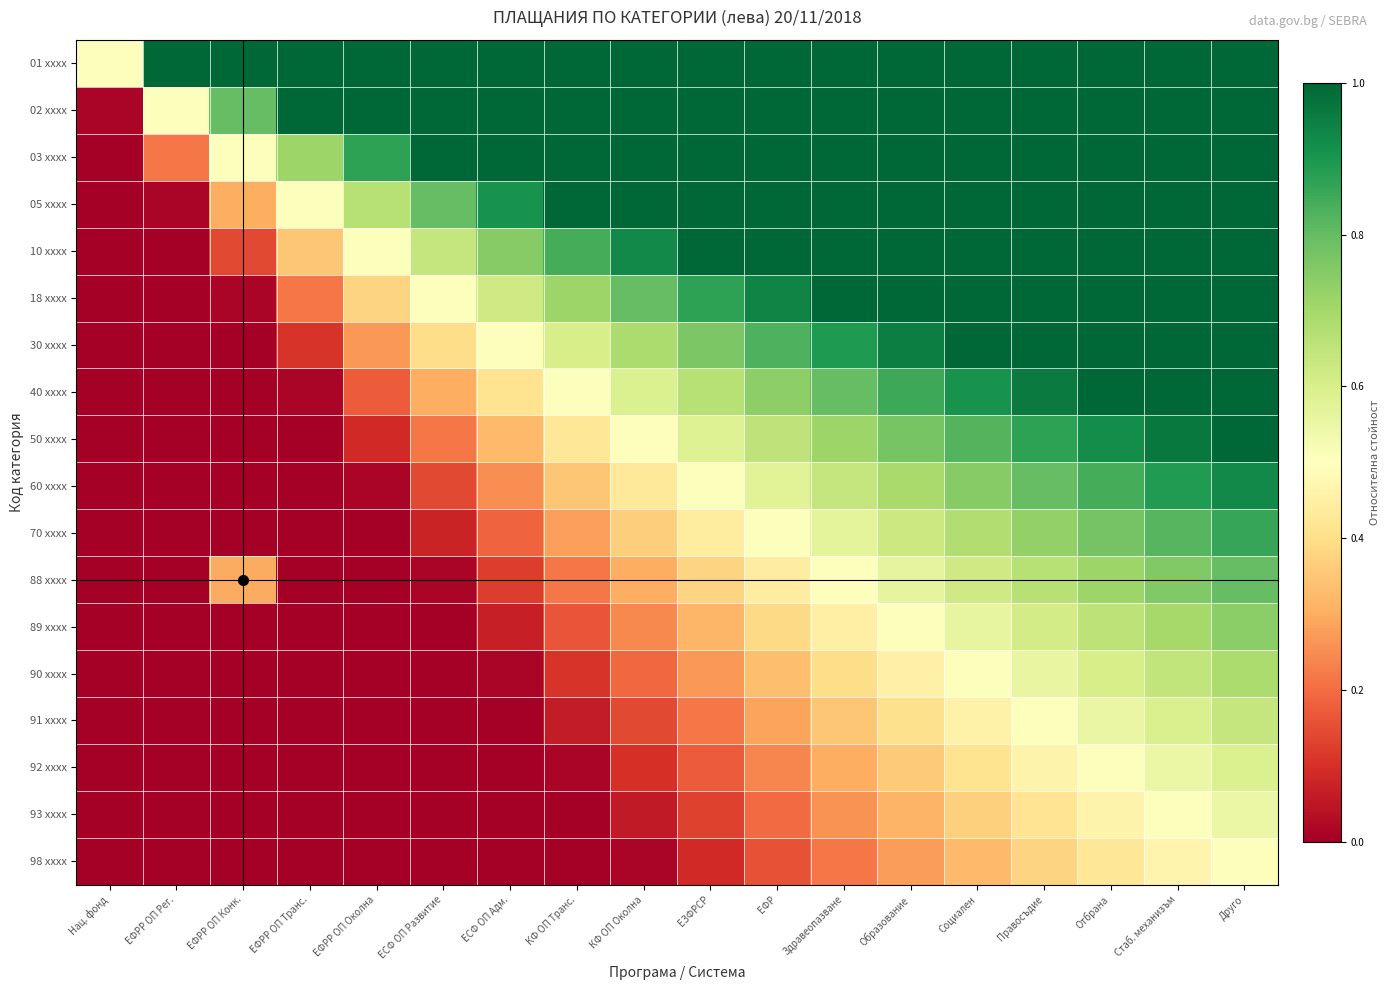

List the series in order of their peak value, highest first.

01 xxxx, 02 xxxx, 03 xxxx, 05 xxxx, 10 xxxx, 18 xxxx, 30 xxxx, 40 xxxx, 50 xxxx, 60 xxxx, 70 xxxx, 88 xxxx, 89 xxxx, 90 xxxx, 91 xxxx, 92 xxxx, 93 xxxx, 98 xxxx